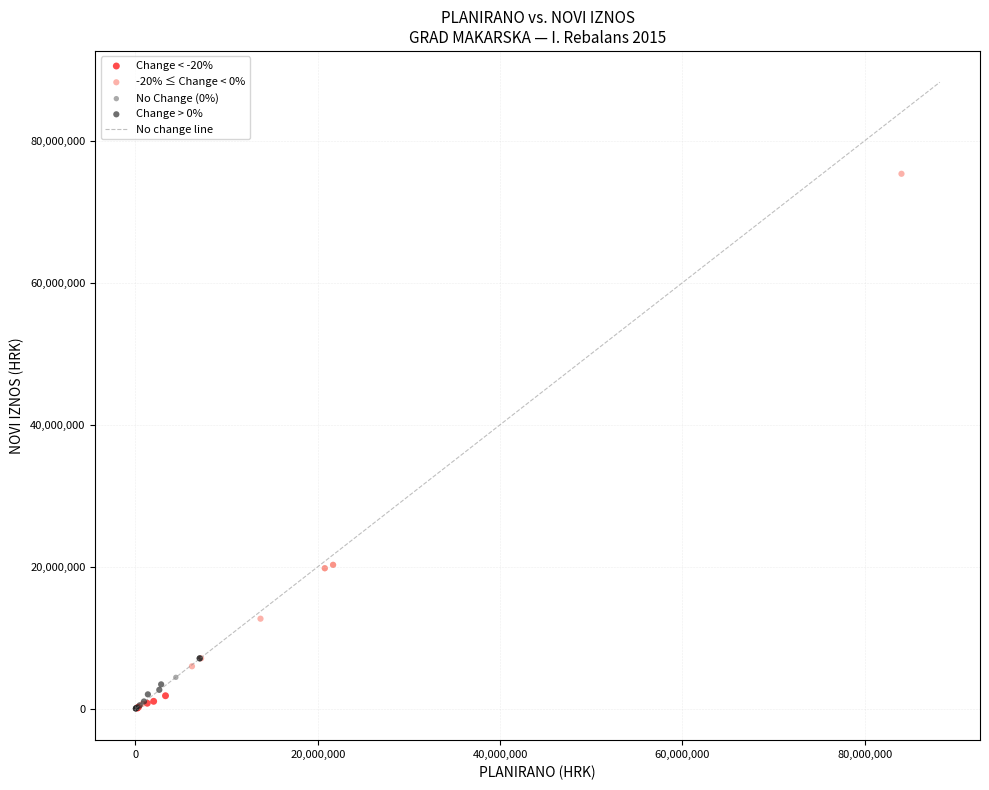

Which series reaches the maximum Y coordinate?

-20% ≤ Change < 0%